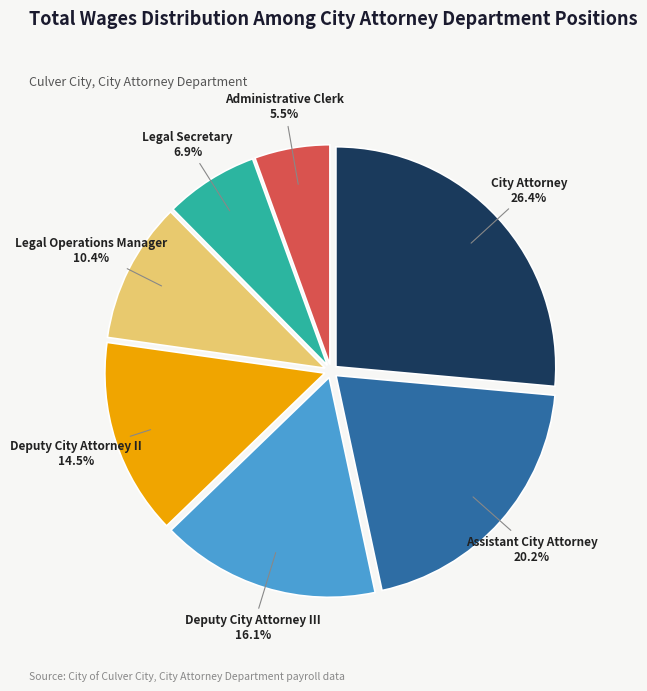

How much of the chart is everything except Deputy City Attorney II?

85.5%